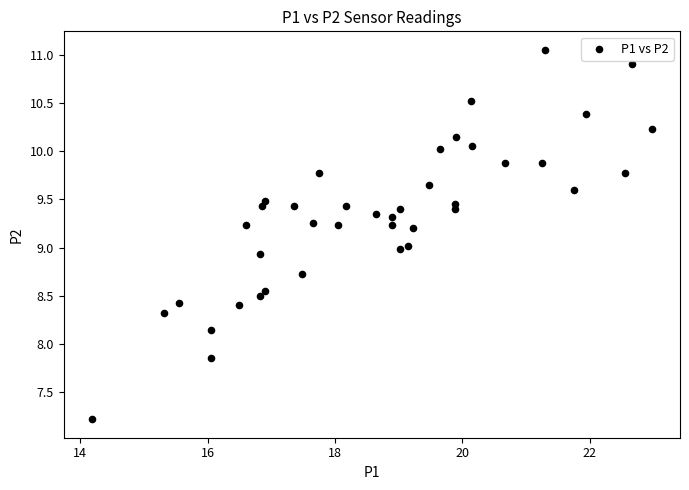

What is the range of Y values (max minus min)?

3.8